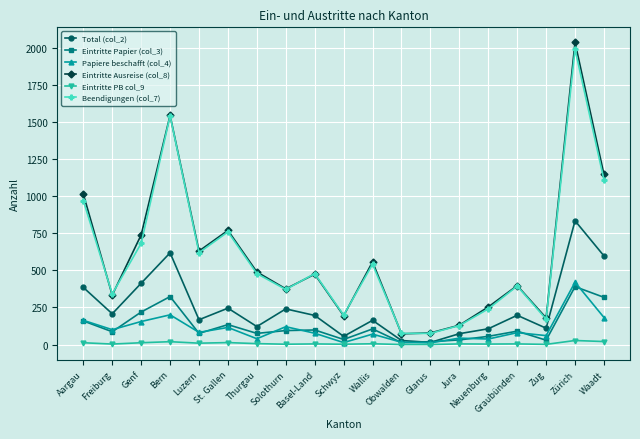

What is the difference between the second highest and second lowest values in the Eintritte Ausreise (col_8) series?

1466